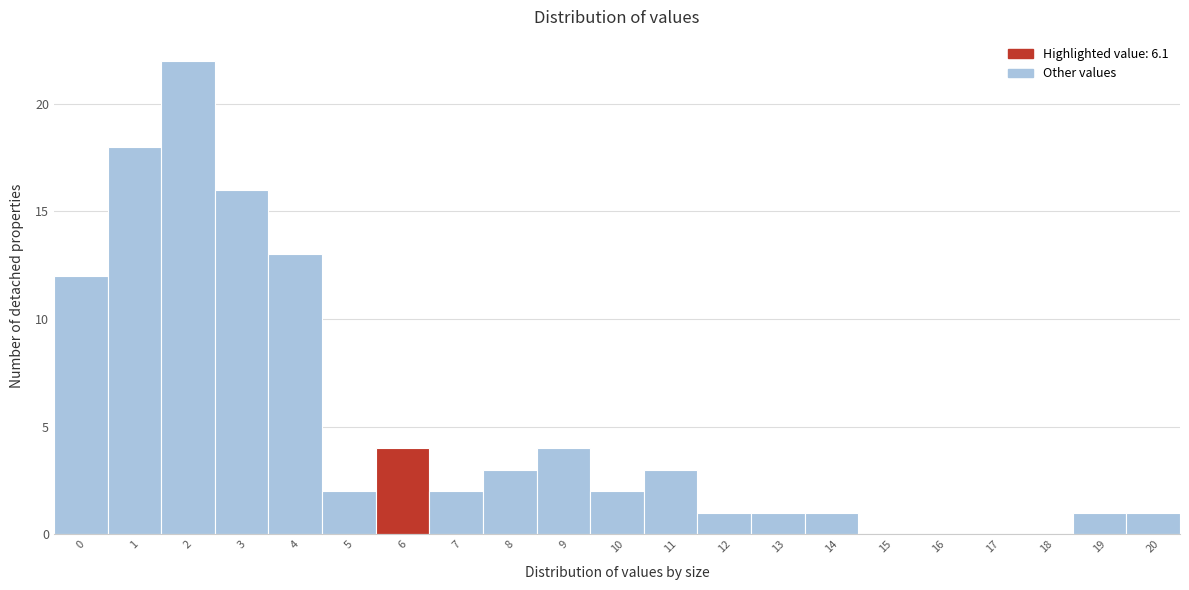

Reading left to right, list all the values displayed in this chart.

0=12	1=18	2=22	3=16	4=13	5=2	6=4	7=2	8=3	9=4	10=2	11=3	12=1	13=1	14=1	15=0	16=0	17=0	18=0	19=1	20=1